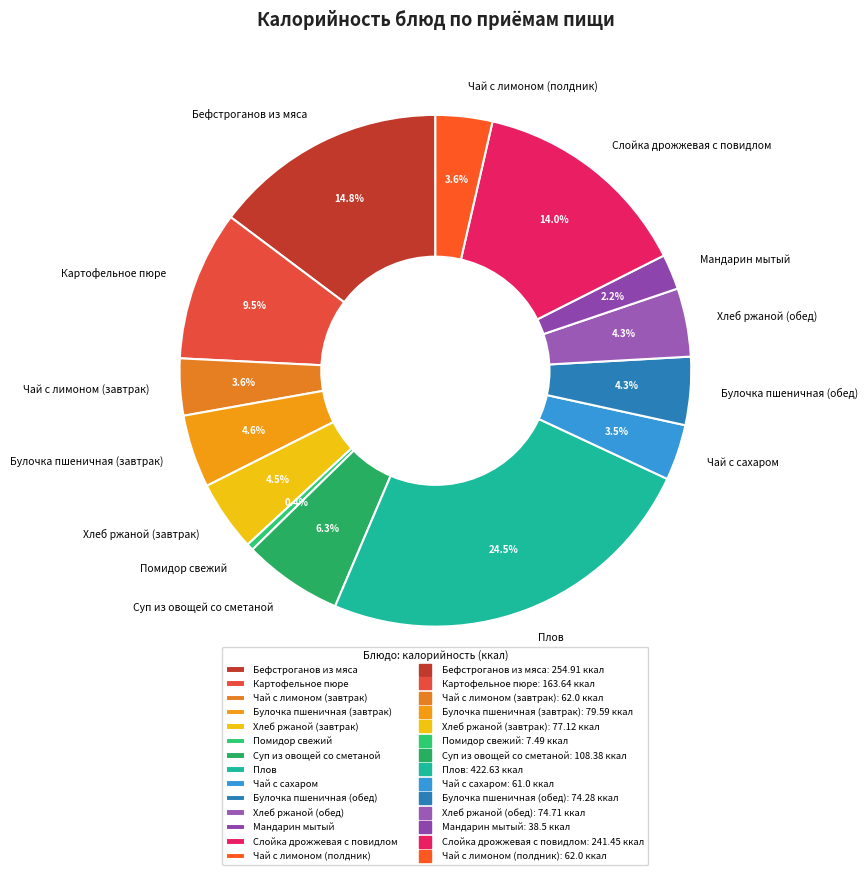

To the nearest percent, what is the difference between the Слойка дрожжевая с повидлом and Бефстроганов из мяса slice percentages?

1%